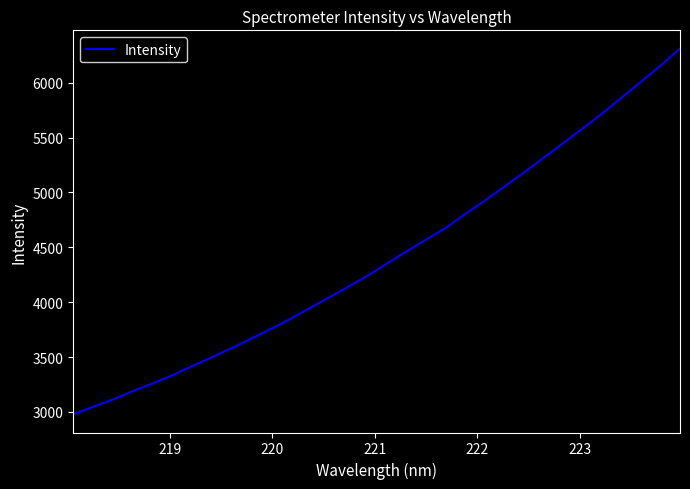

What is the minimum value shown in the chart?

2978.8